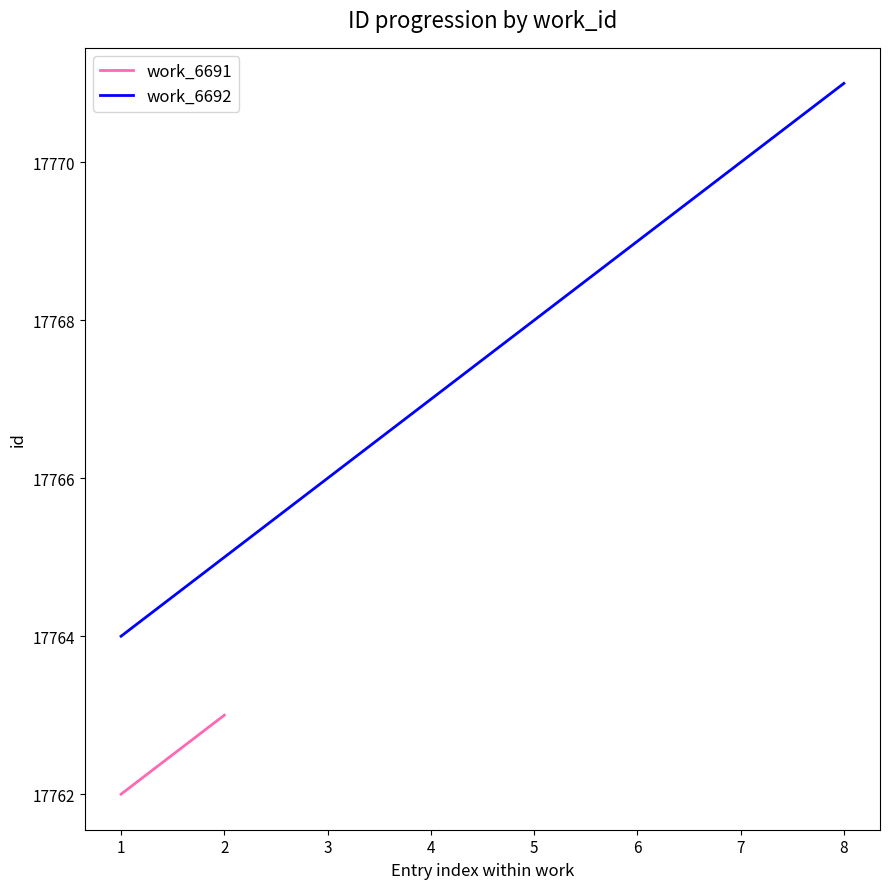

Rank the categories by work_6692 value from highest to lowest.

8, 7, 6, 5, 4, 3, 2, 1